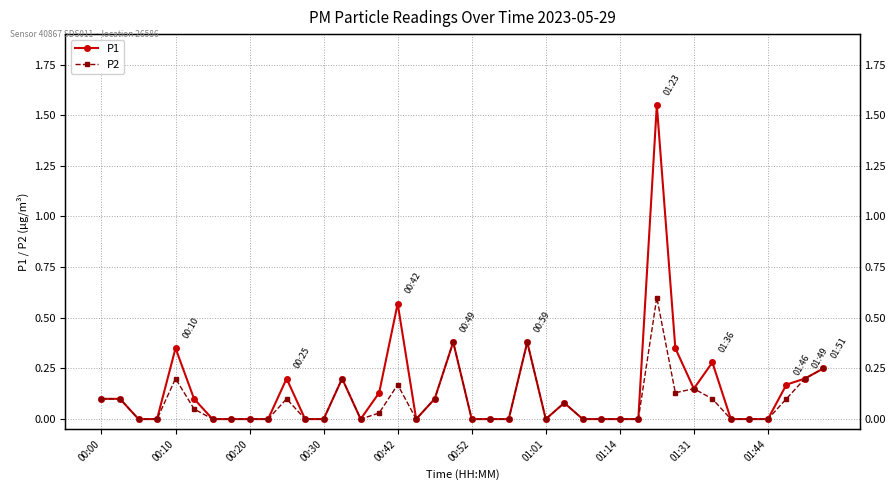

True or false: P1 and P2 cross at least once.

False